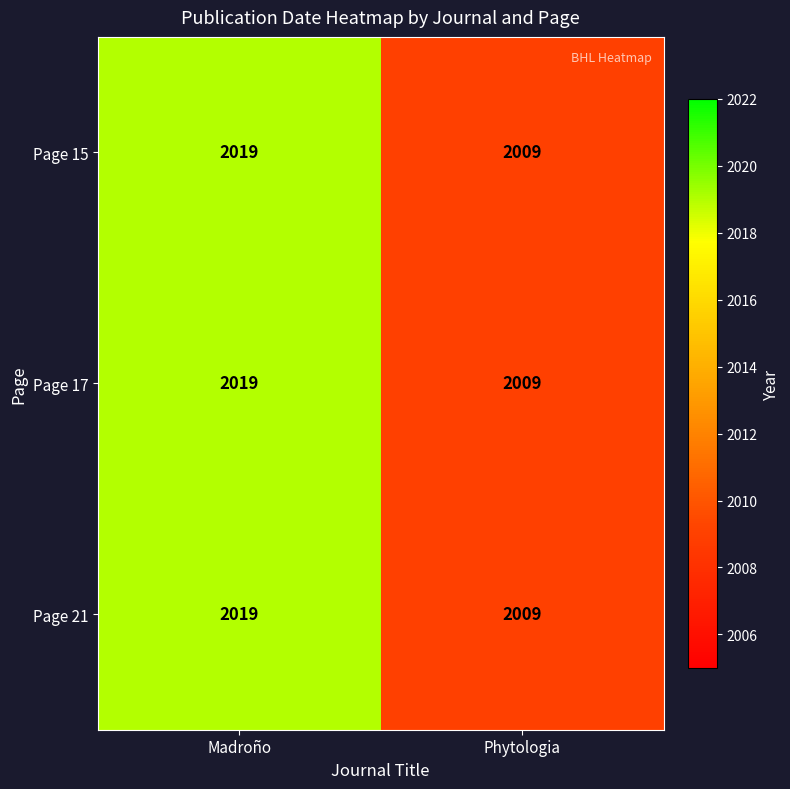

What is the maximum value shown in the chart?

2019